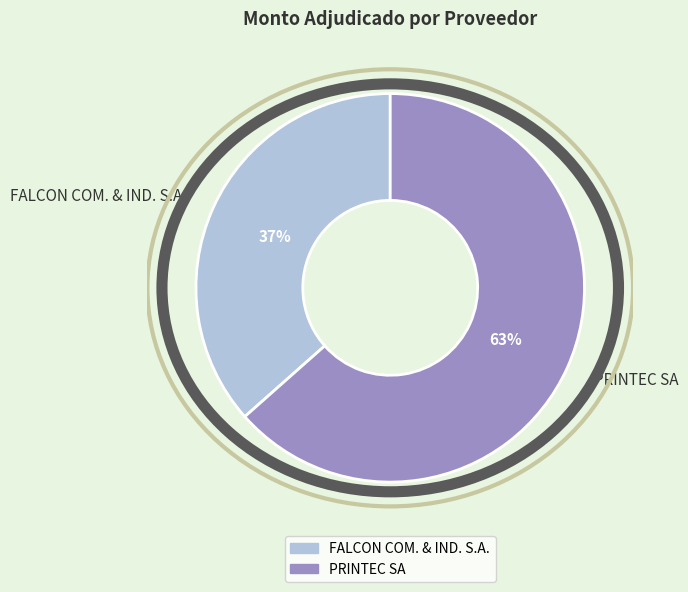

How many slices are in this pie chart?

2